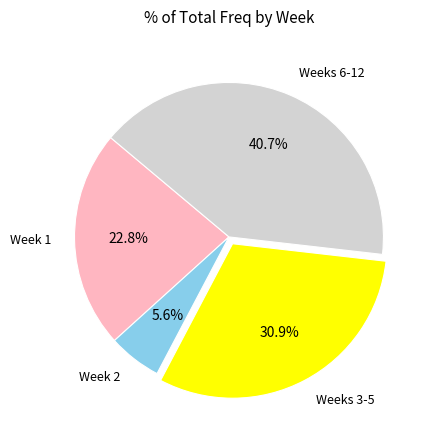

How many slices are in this pie chart?

4